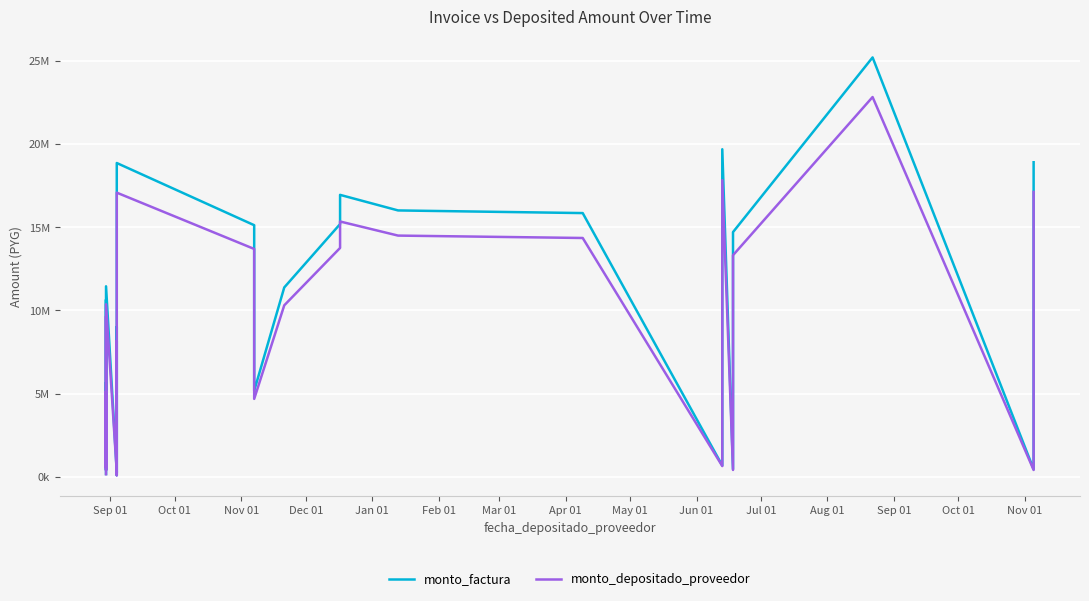

True or false: monto_factura and monto_depositado_proveedor intersect in this chart.

False